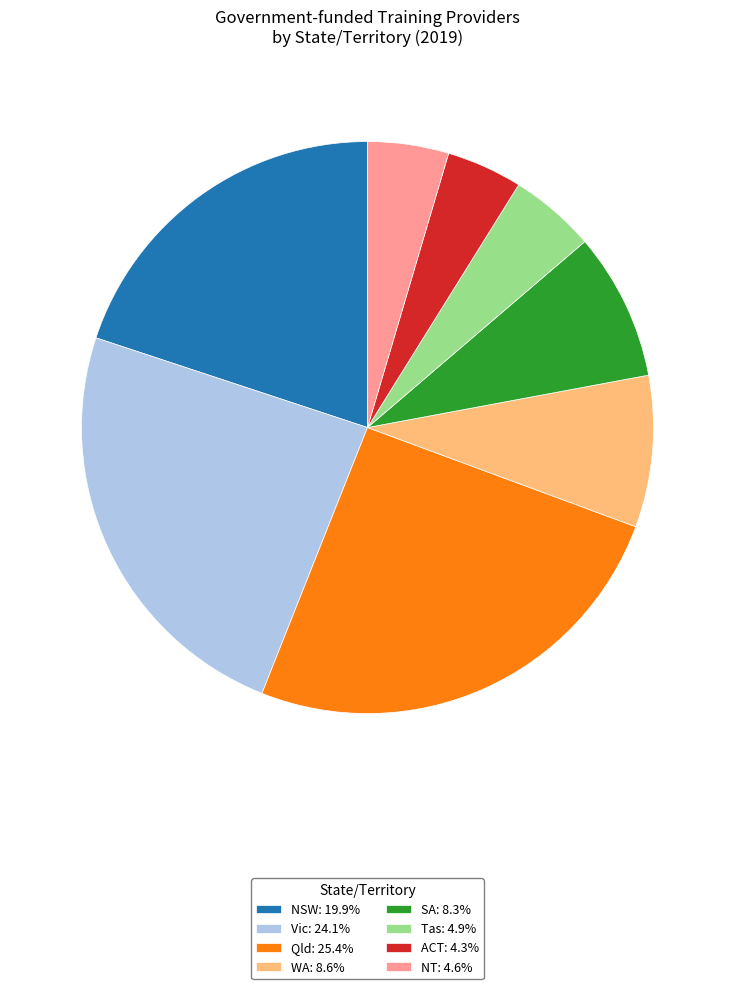

Is the sum of Vic: 24.1% and NSW: 19.9% greater than half?

No